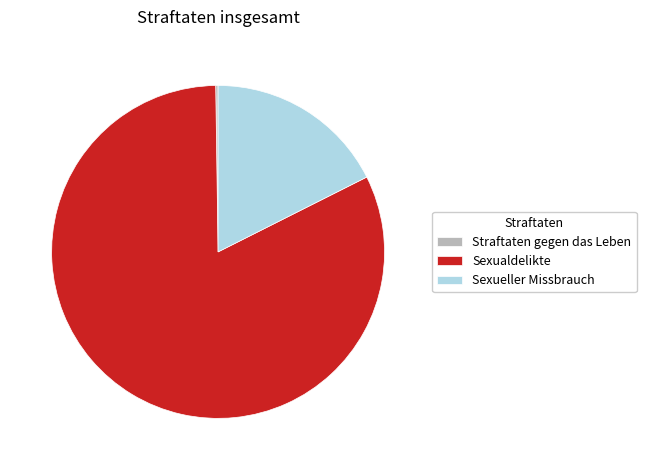

What is the largest slice in the pie chart?

Sexualdelikte